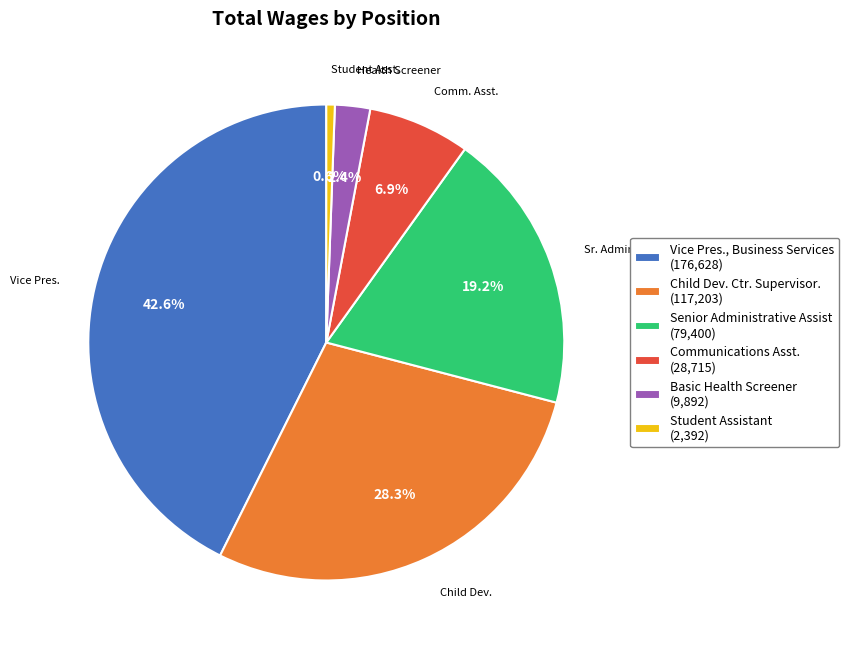

To the nearest percent, what is the difference between the Senior Administrative Assist and Communications Asst. slice percentages?

12%